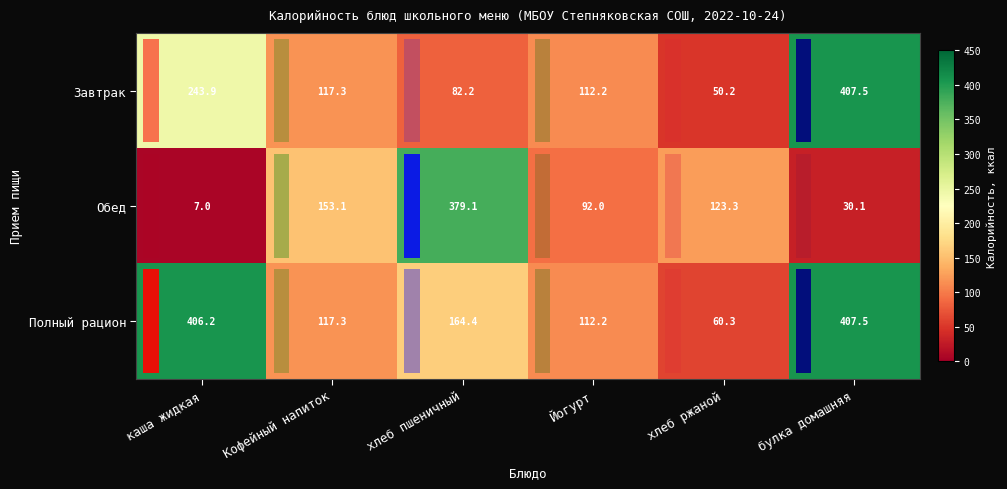

Reading left to right, extract all data points from this chart.

row_0: 243.9	117.3	82.2	112.2	50.2	407.5
row_1: 7.0	153.1	379.1	92.0	123.3	30.1
row_2: 406.2	117.3	164.4	112.2	60.3	407.5